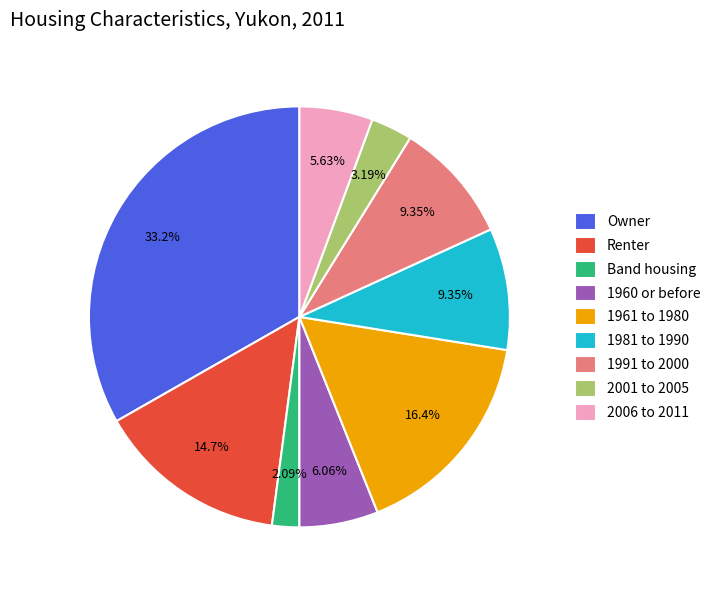

To the nearest percent, what is the difference between the 2001 to 2005 and Owner slice percentages?

30%